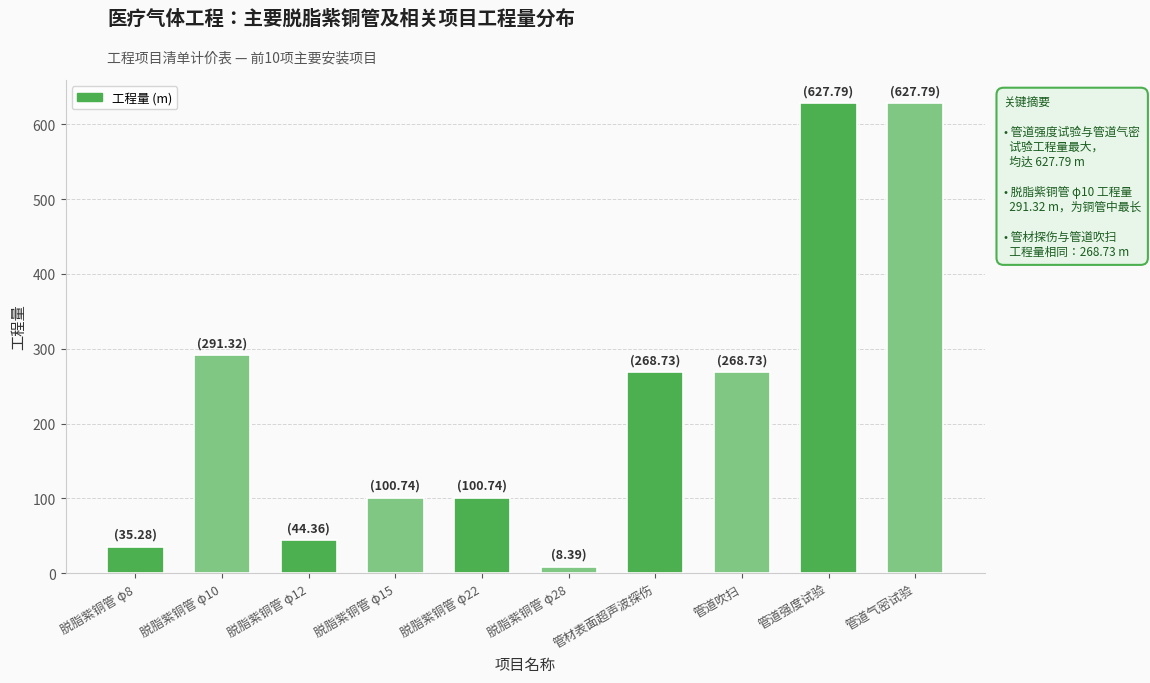

Reading left to right, transcribe all the data shown in this chart.

脱脂紫铜管 φ8=35.3	脱脂紫铜管 φ10=291.3	脱脂紫铜管 φ12=44.4	脱脂紫铜管 φ15=100.7	脱脂紫铜管 φ22=100.7	脱脂紫铜管 φ28=8.4	管材表面超声波探伤=268.7	管道吹扫=268.7	管道强度试验=627.8	管道气密试验=627.8